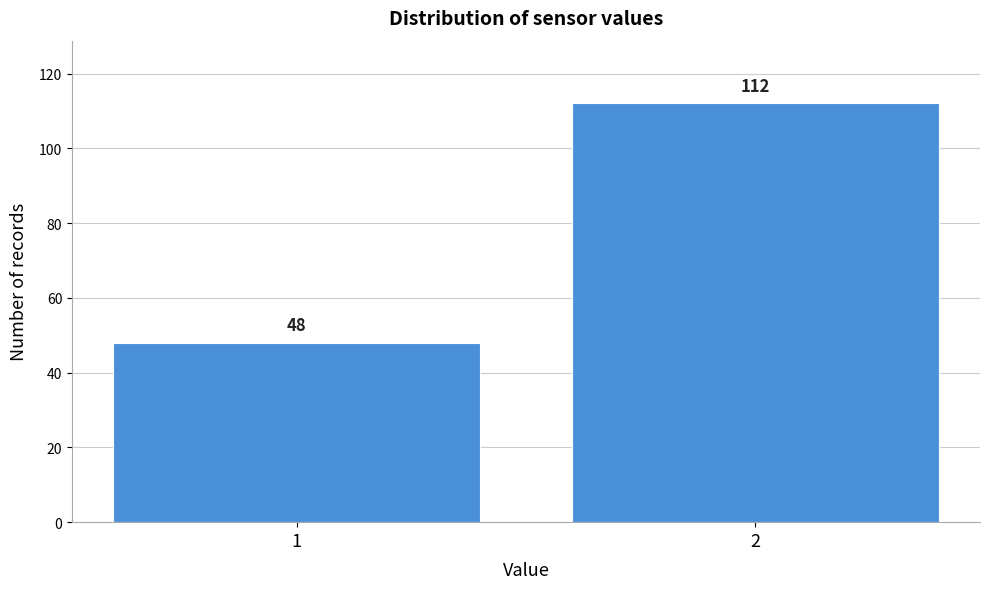

Reading right to left, transcribe all the data shown in this chart.

2=112	1=48